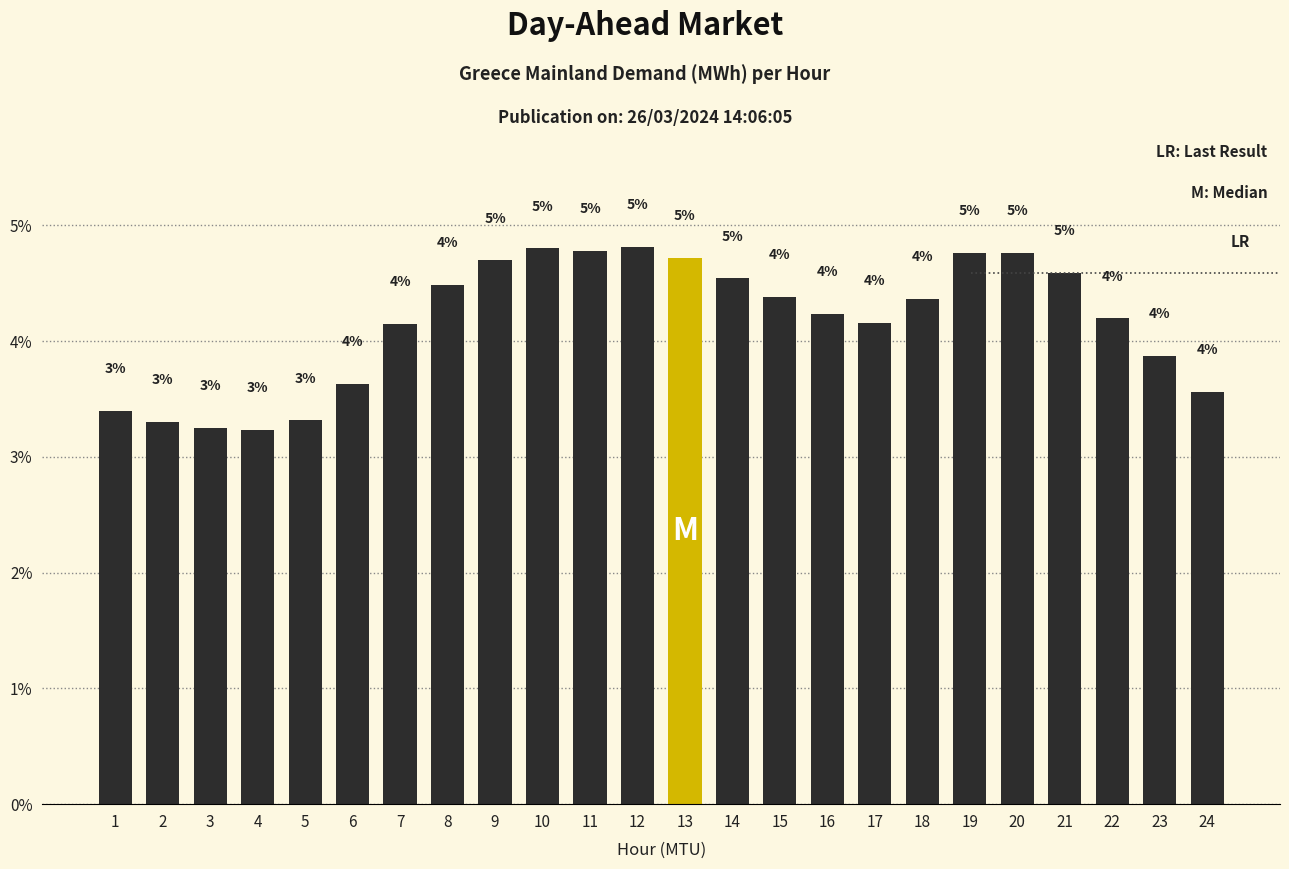

How many bars are there in total?

24